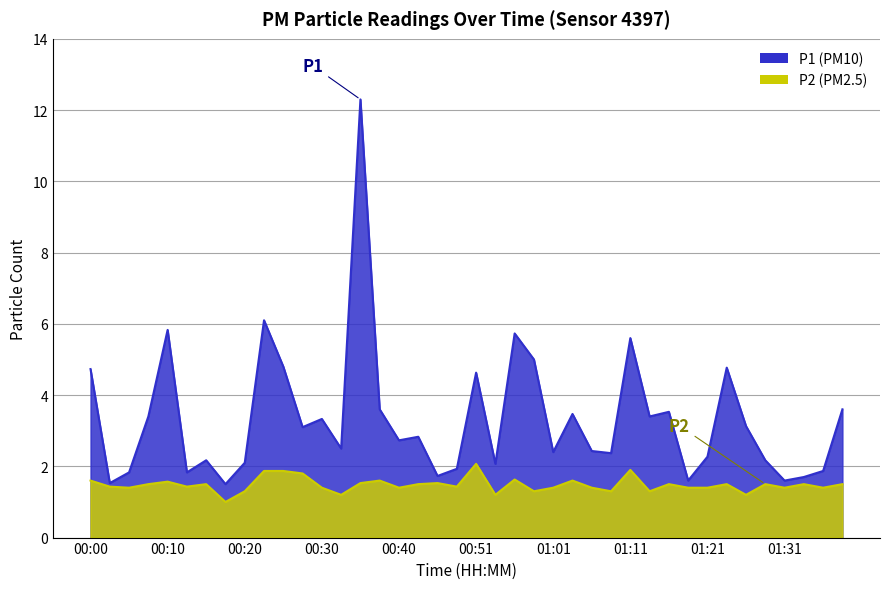

At which category does P1 reach its first local peak?

00:10